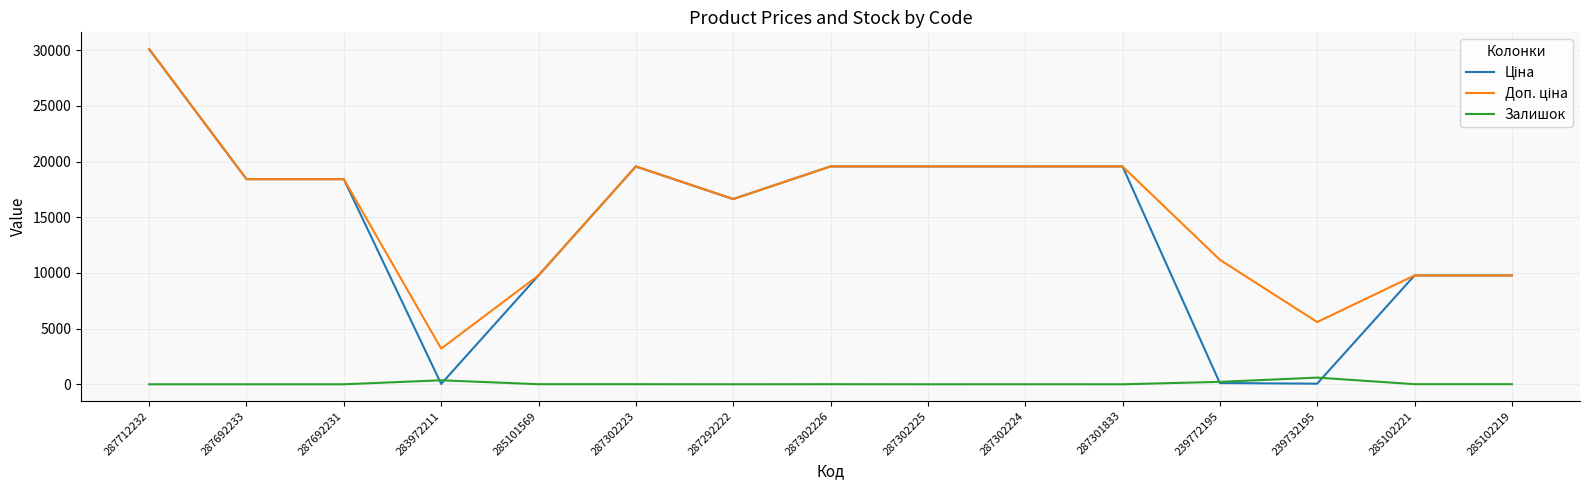

What is the total value across all series at 287692233?

36841.7